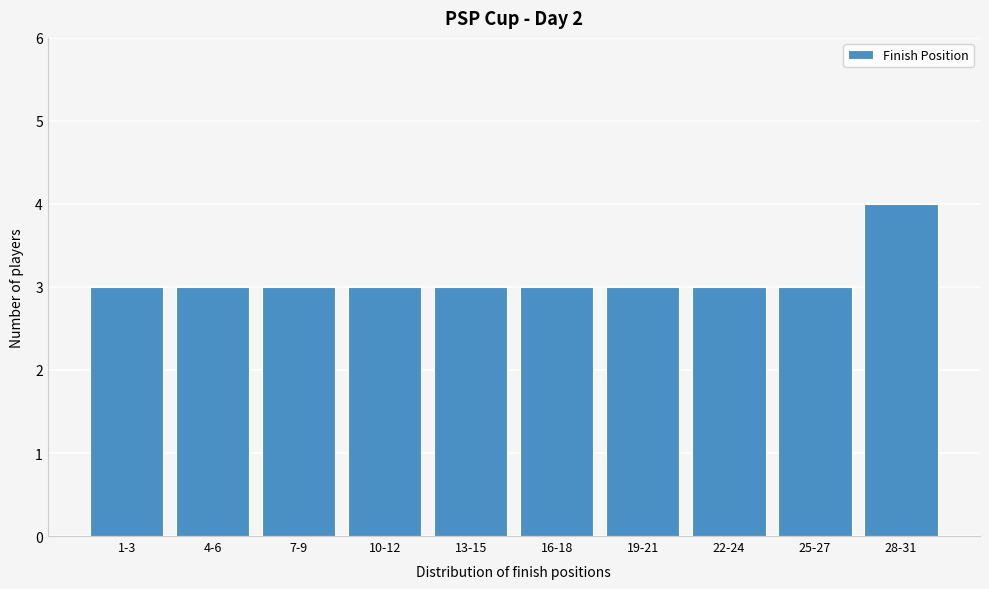

Reading left to right, what are all the values shown in this chart?

1-3=3	4-6=3	7-9=3	10-12=3	13-15=3	16-18=3	19-21=3	22-24=3	25-27=3	28-31=4